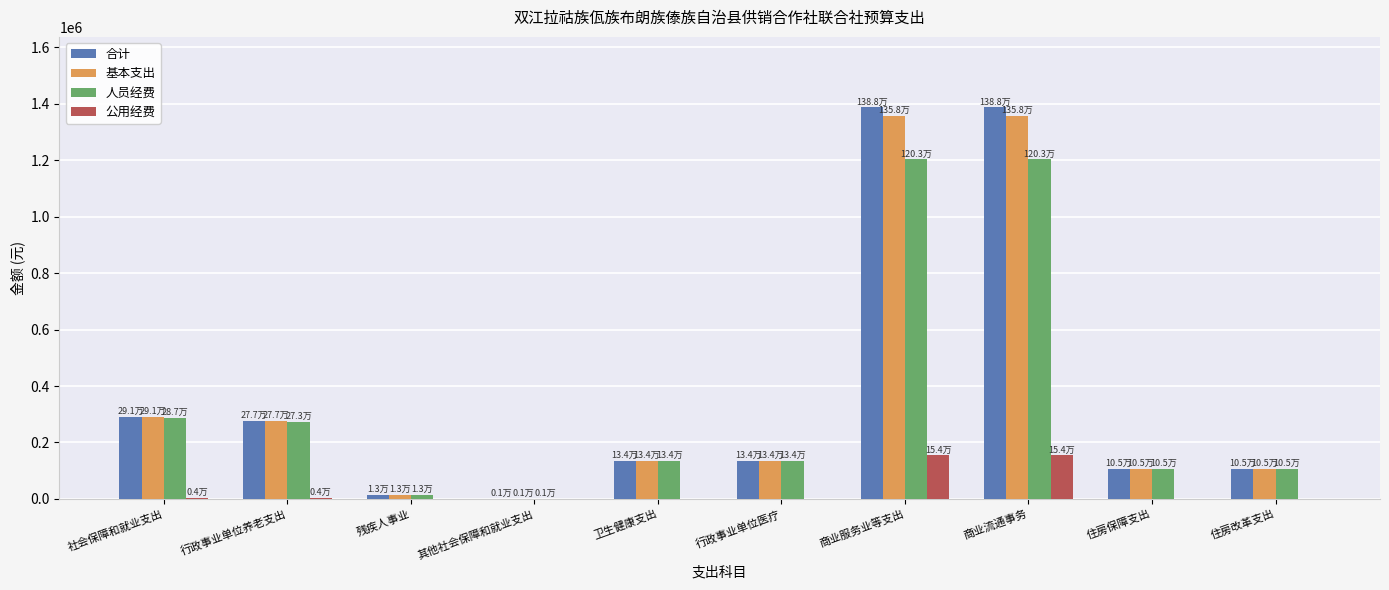

Which series has the widest spread of values?

合计